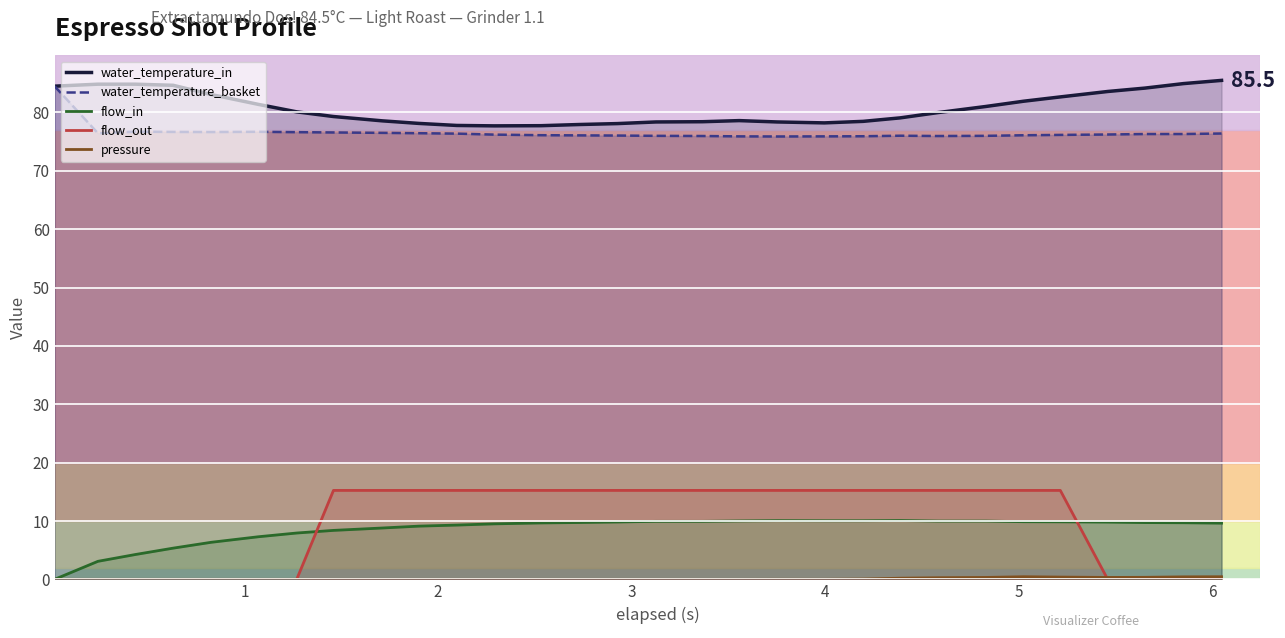

What is the highest value of the flow_in series?

10.1